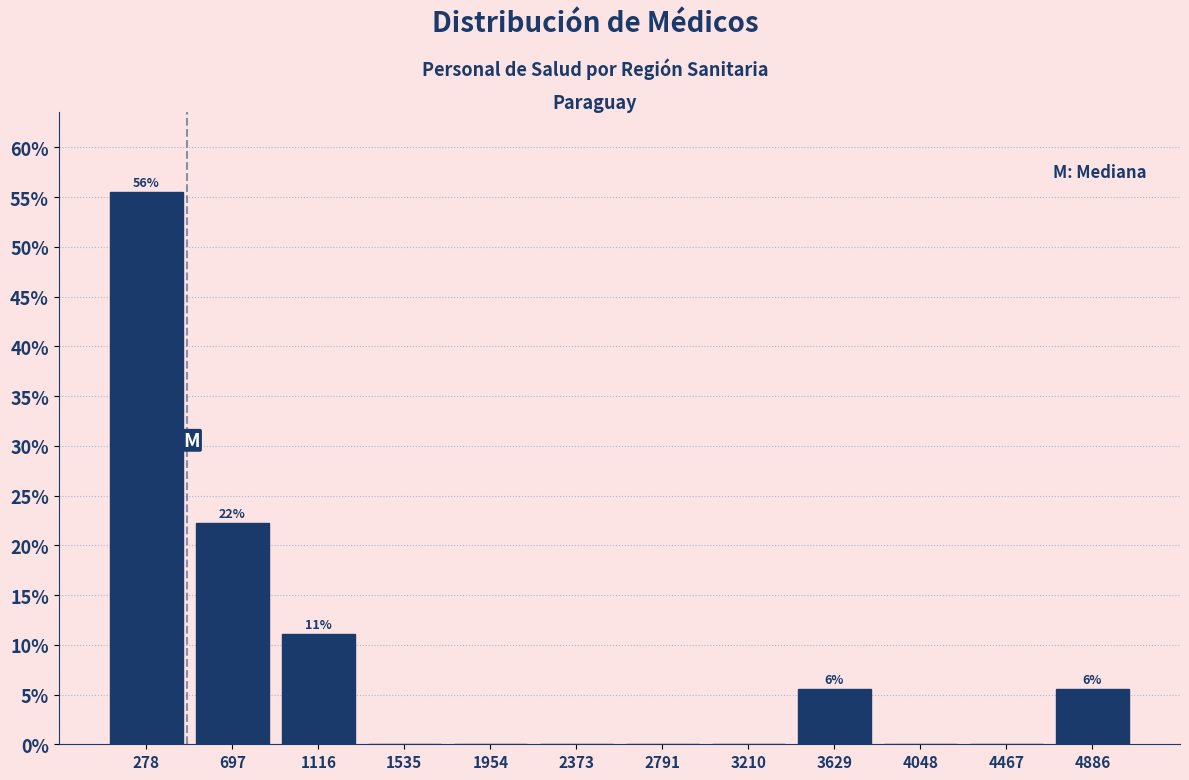

Over which range of the x-axis is the bar tallest?

50 to 500